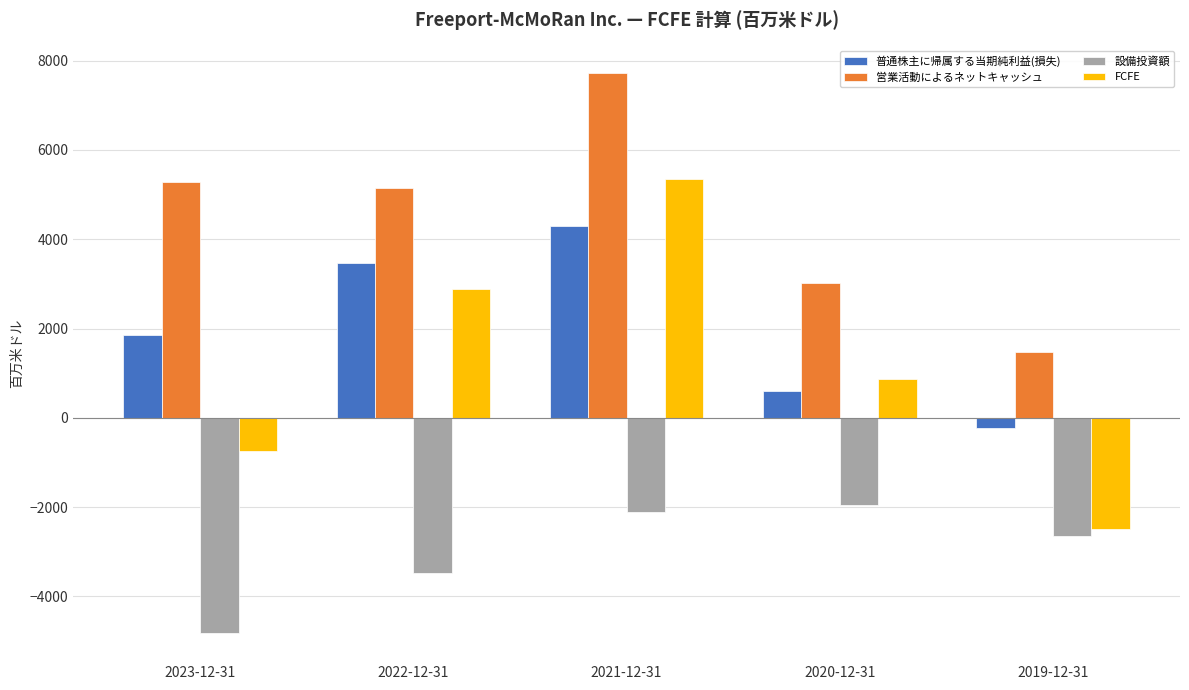

What is the value of the 普通株主に帰属する当期純利益(損失) bar at the 1st from the left?

1848